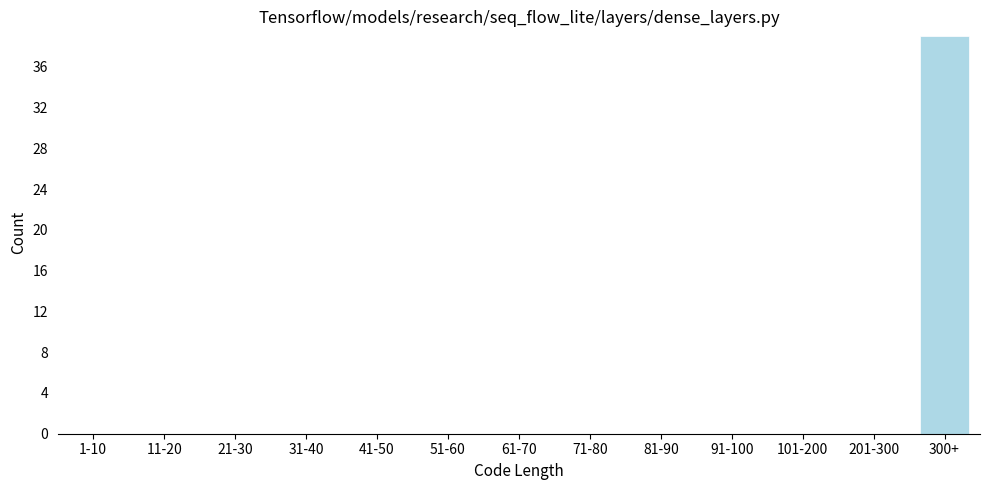

Reading left to right, transcribe all the data shown in this chart.

1-10=0	11-20=0	21-30=0	31-40=0	41-50=0	51-60=0	61-70=0	71-80=0	81-90=0	91-100=0	101-200=0	201-300=0	300+=39